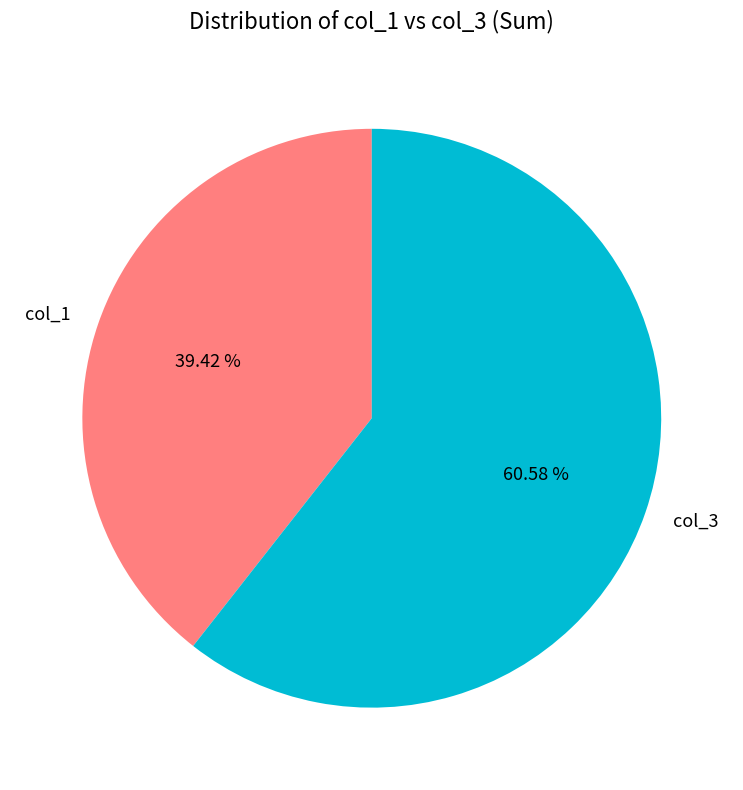

Which has a higher value, col_3 or col_1?

col_3